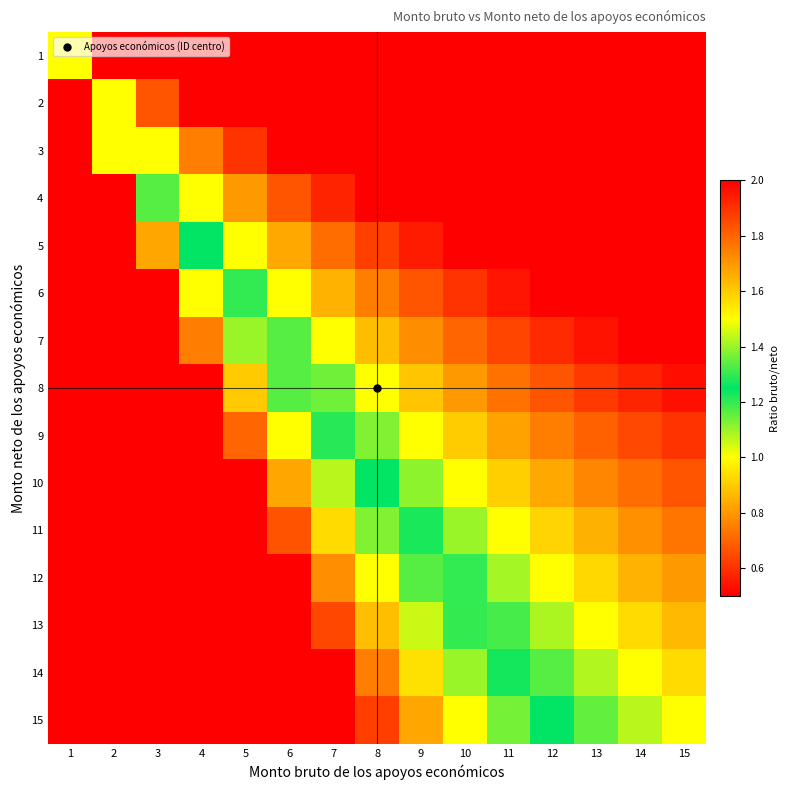

Which label corresponds to the smallest value in the chart?

15